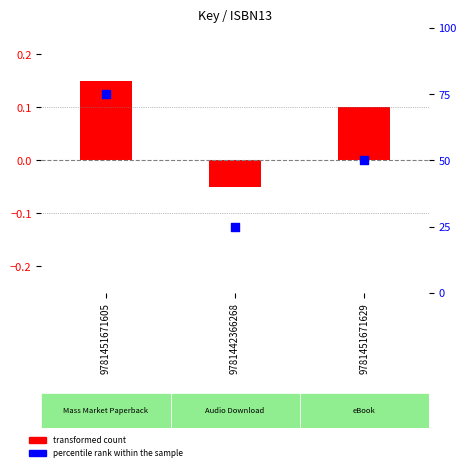

What are all the series names shown in the legend?

transformed count, percentile rank within the sample